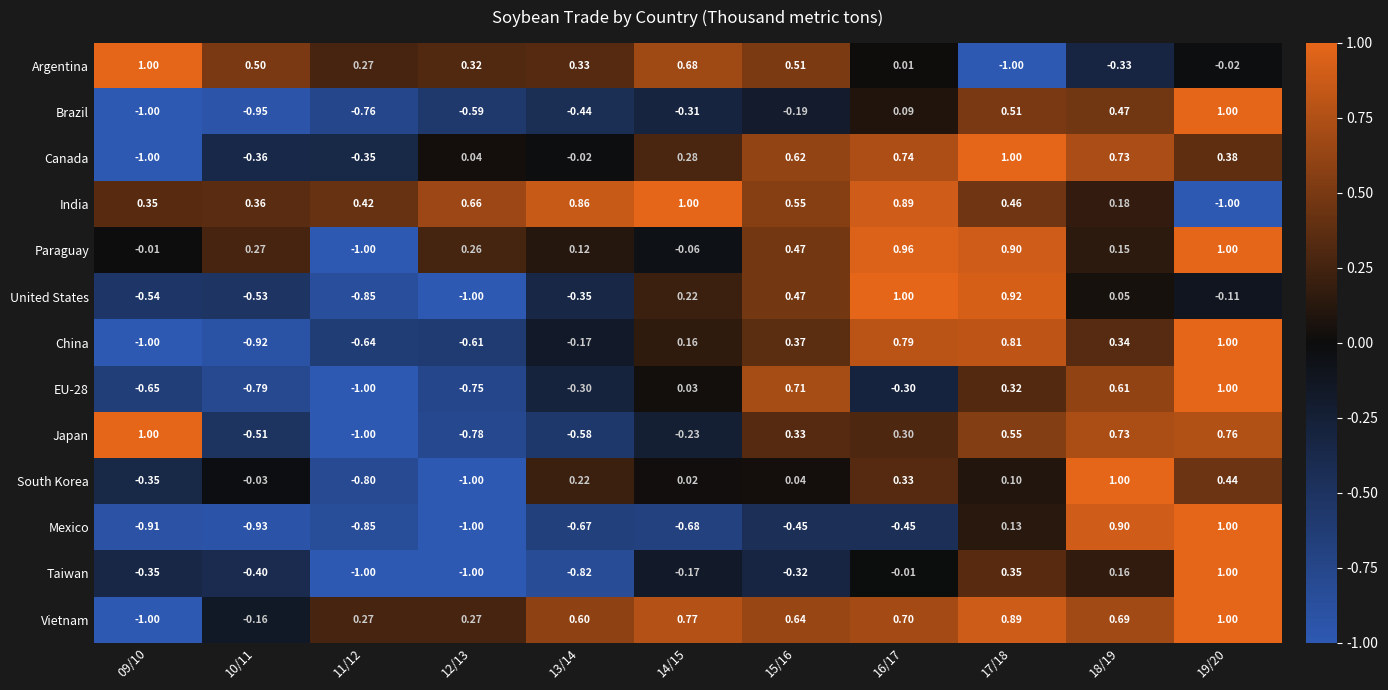

Which series changed the most between 14/15 and 17/18?

Argentina